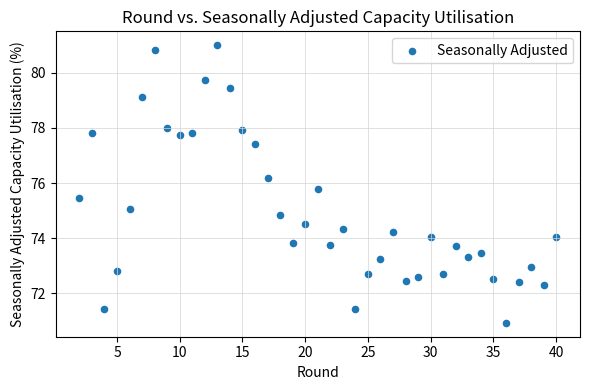

What is the range of X values (max minus min)?

38.0